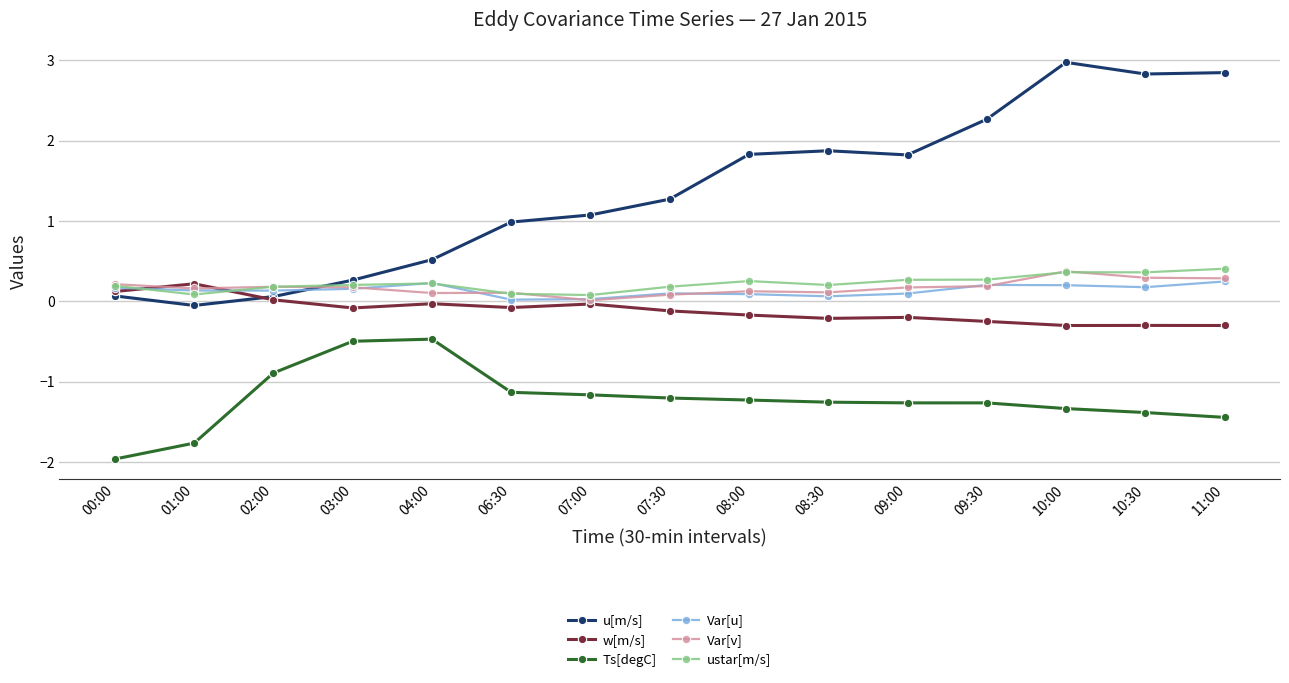

What is the difference between the second highest and minimum values in the Var[v] series?

0.3